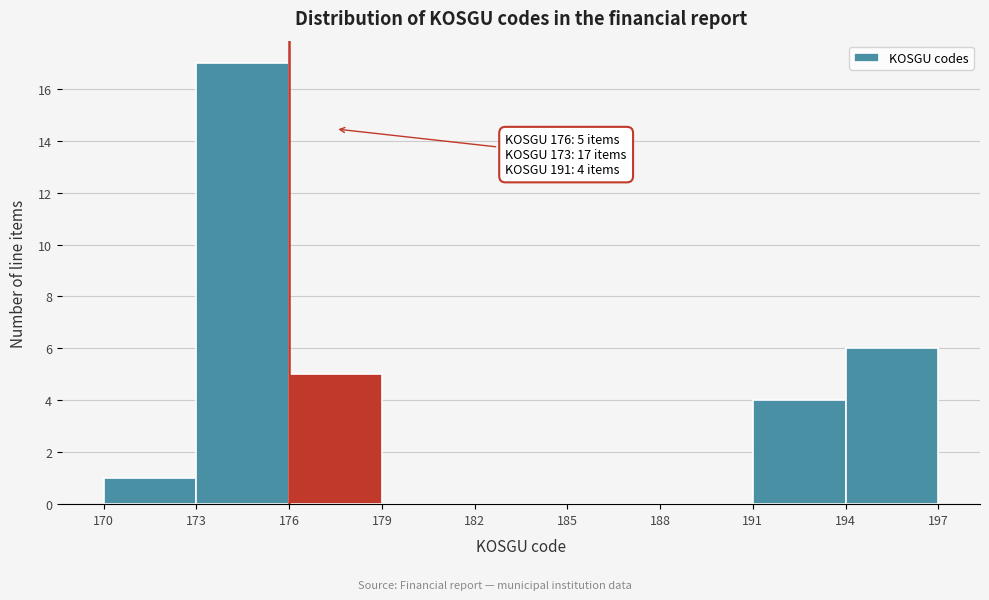

Which range on the x-axis has the tallest bar?

173 to 176